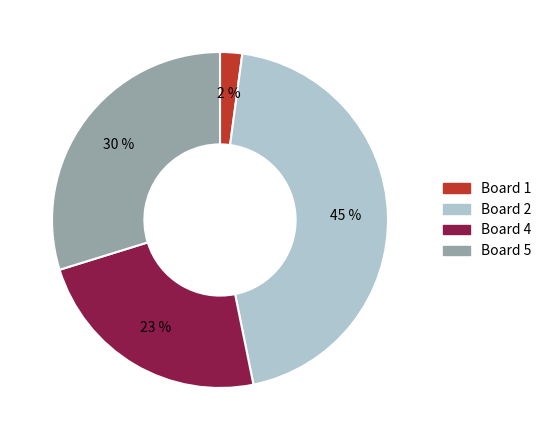

Does any single category account for the majority?

No